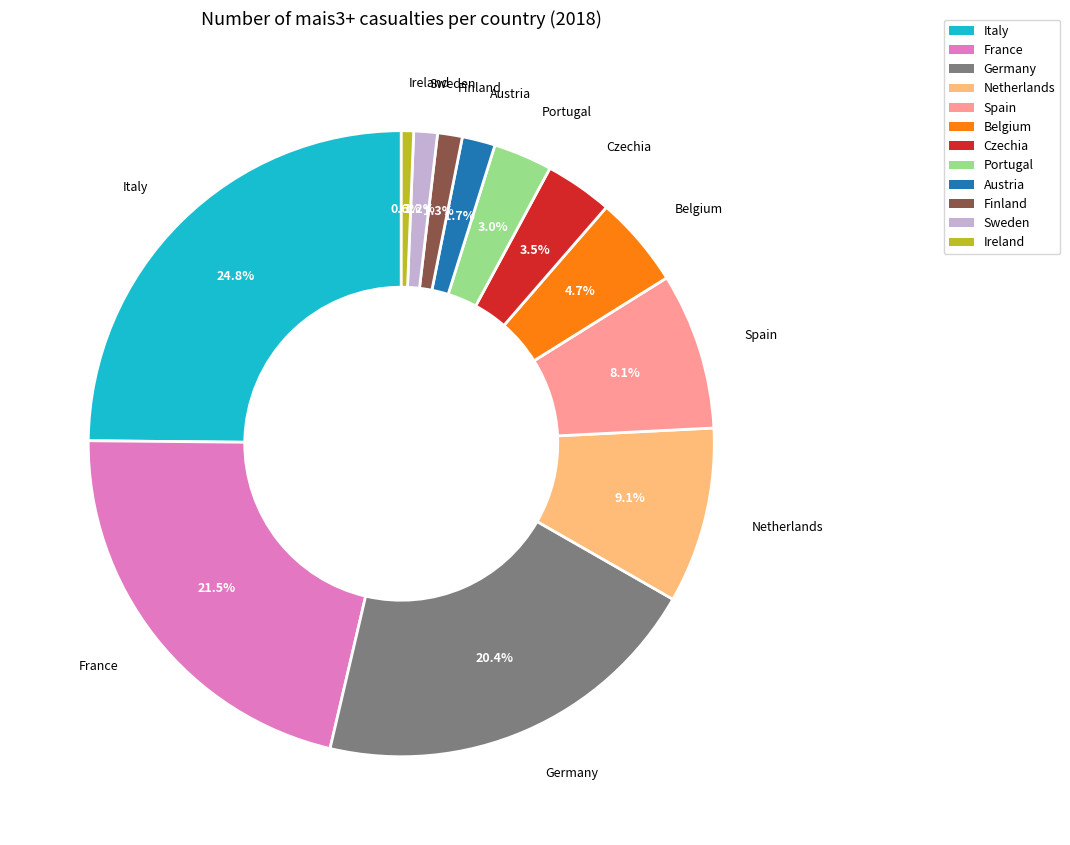

Is there a majority slice in this chart?

No